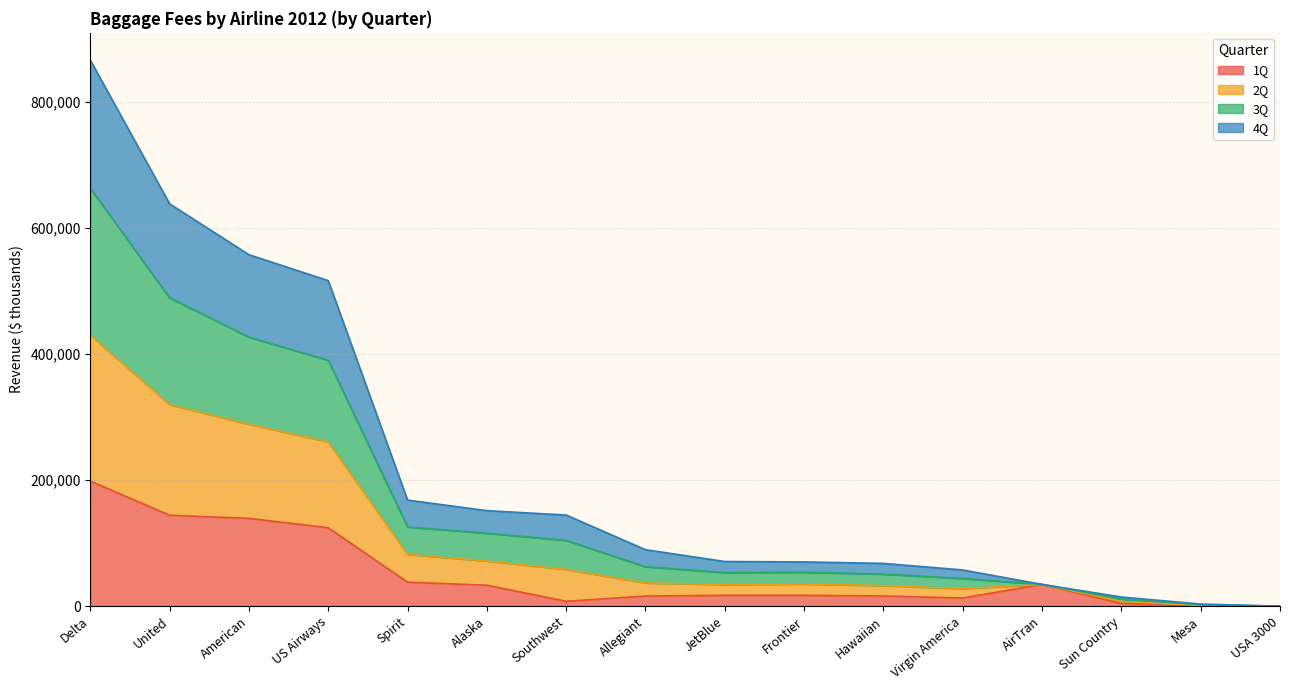

At which category is the sum across all series the highest?

Delta